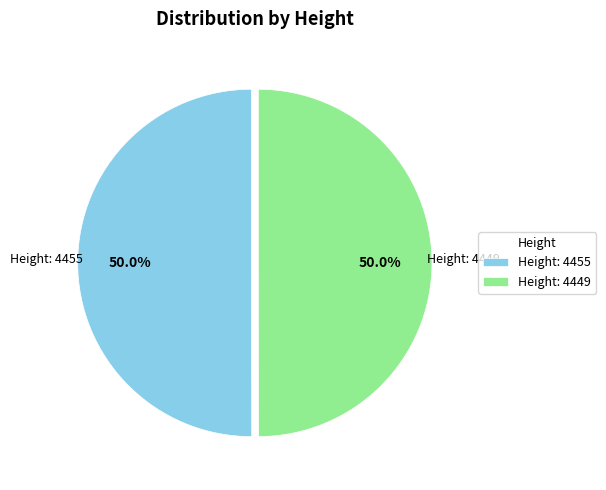

How many segments does this pie chart have?

2